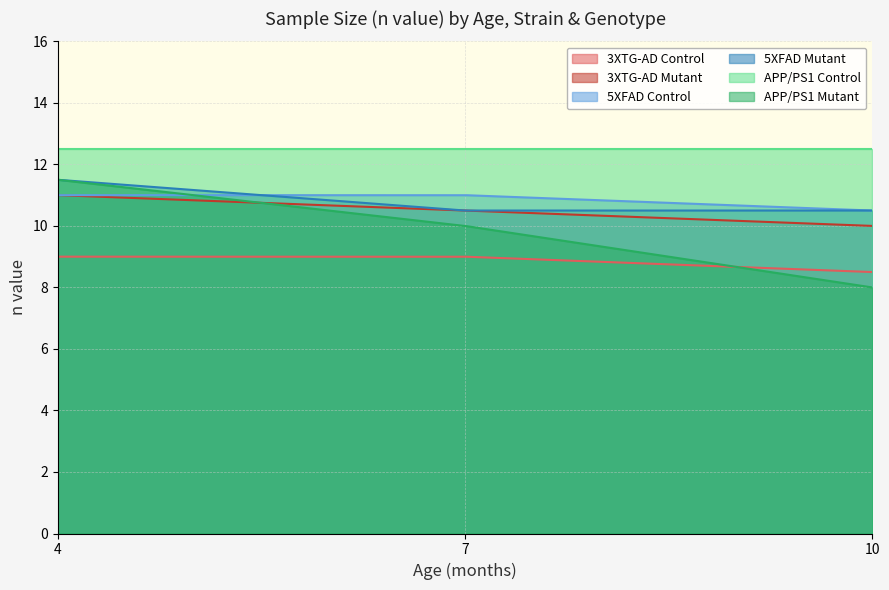

What is the maximum value for APP/PS1 Mutant?

11.5